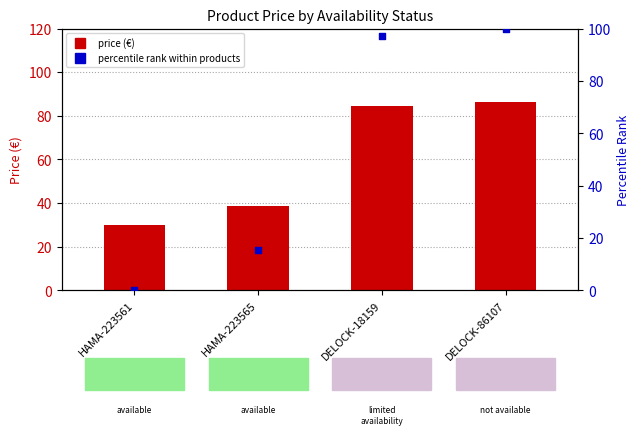

Is the value of Price at DELOCK-18159 greater than the value of percentile rank at HAMA-223565?

Yes